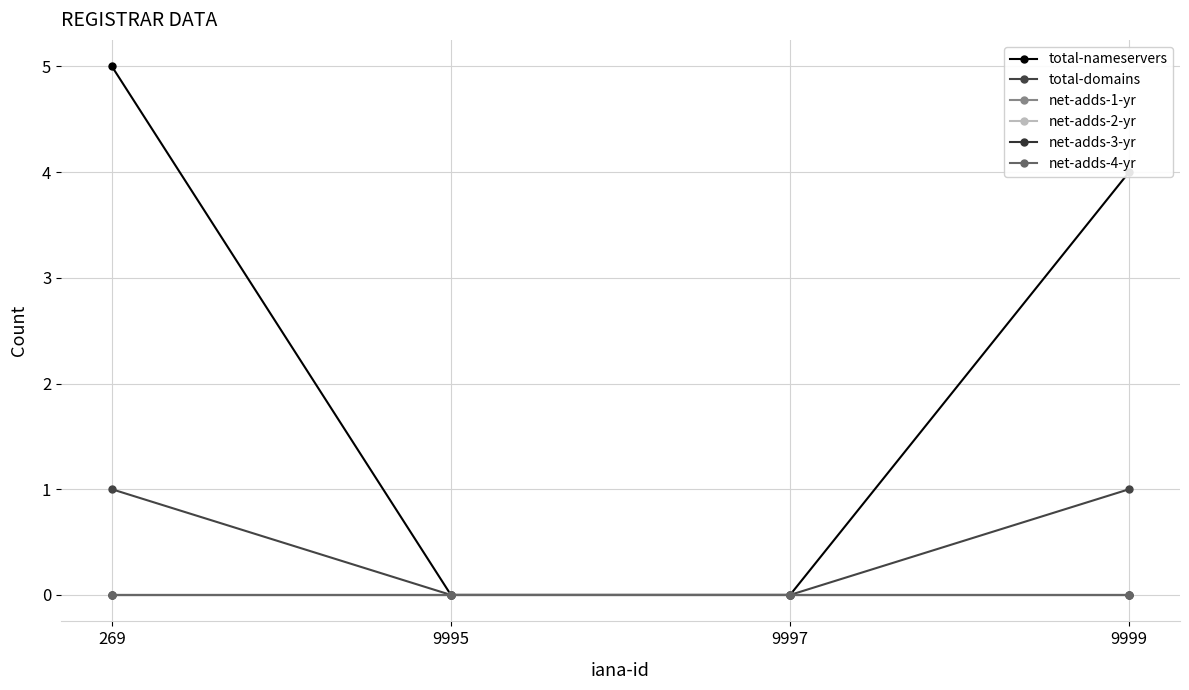

Reading left to right, transcribe all the data shown in this chart.

total-nameservers: 269=5	9995=0	9997=0	9999=4
total-domains: 269=1	9995=0	9997=0	9999=1
net-adds-1-yr: 269=0	9995=0	9997=0	9999=0
net-adds-2-yr: 269=0	9995=0	9997=0	9999=0
net-adds-3-yr: 269=0	9995=0	9997=0	9999=0
net-adds-4-yr: 269=0	9995=0	9997=0	9999=0